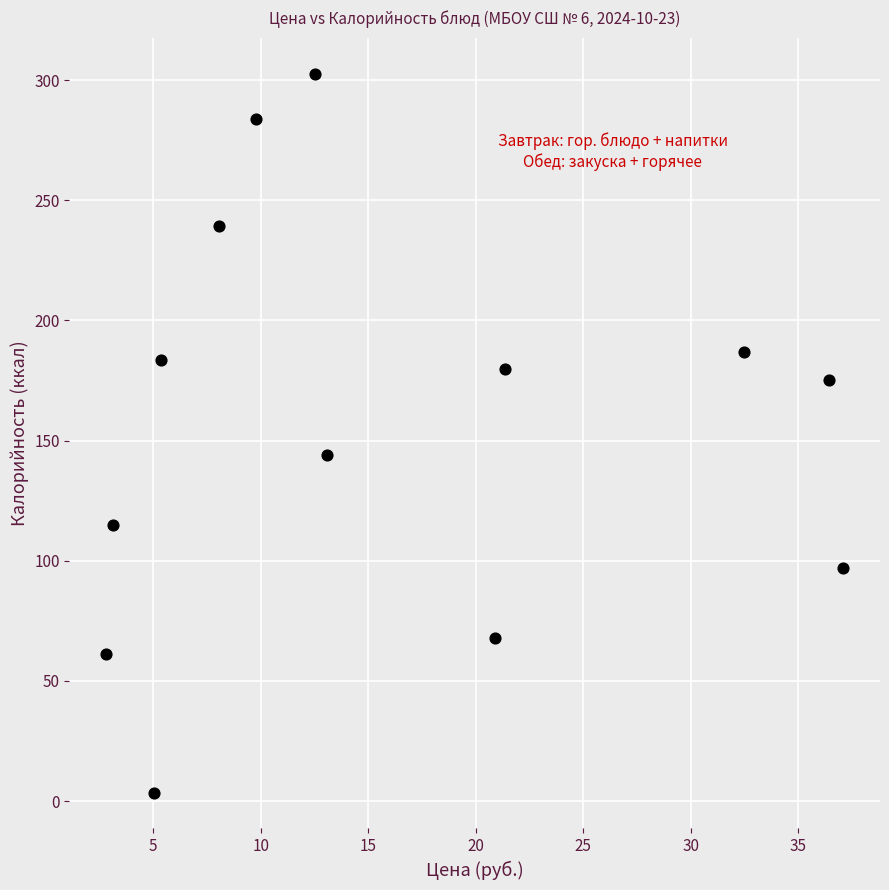

What is the range of Y values (max minus min)?

299.1